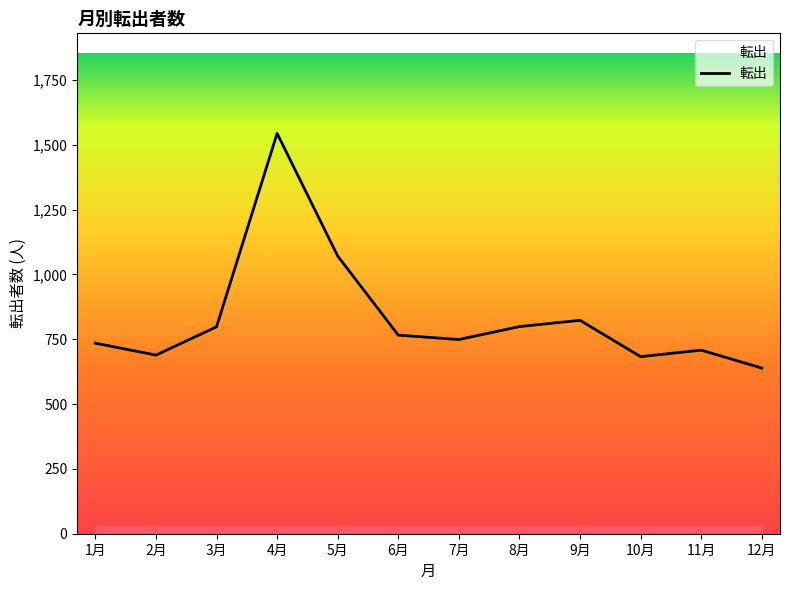

At which category does the chart reach its peak across all series?

4月